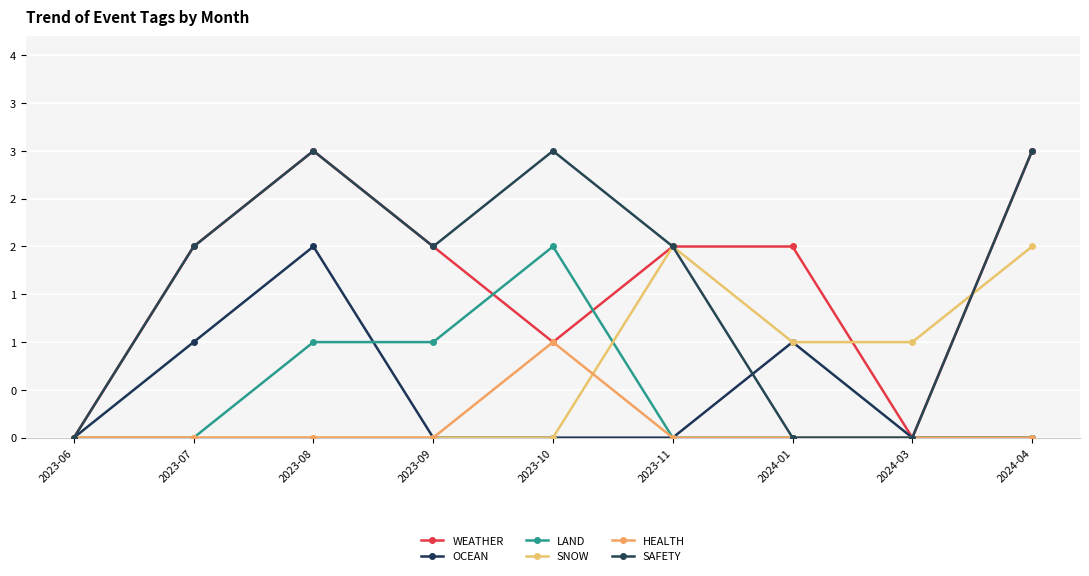

Reading left to right, list all the values displayed in this chart.

WEATHER: 2023-06=0	2023-07=2	2023-08=3	2023-09=2	2023-10=1	2023-11=2	2024-01=2	2024-03=0	2024-04=3
OCEAN: 2023-06=0	2023-07=1	2023-08=2	2023-09=0	2023-10=0	2023-11=0	2024-01=1	2024-03=0	2024-04=0
LAND: 2023-06=0	2023-07=0	2023-08=1	2023-09=1	2023-10=2	2023-11=0	2024-01=0	2024-03=0	2024-04=0
SNOW: 2023-06=0	2023-07=0	2023-08=0	2023-09=0	2023-10=0	2023-11=2	2024-01=1	2024-03=1	2024-04=2
HEALTH: 2023-06=0	2023-07=0	2023-08=0	2023-09=0	2023-10=1	2023-11=0	2024-01=0	2024-03=0	2024-04=0
SAFETY: 2023-06=0	2023-07=2	2023-08=3	2023-09=2	2023-10=3	2023-11=2	2024-01=0	2024-03=0	2024-04=3